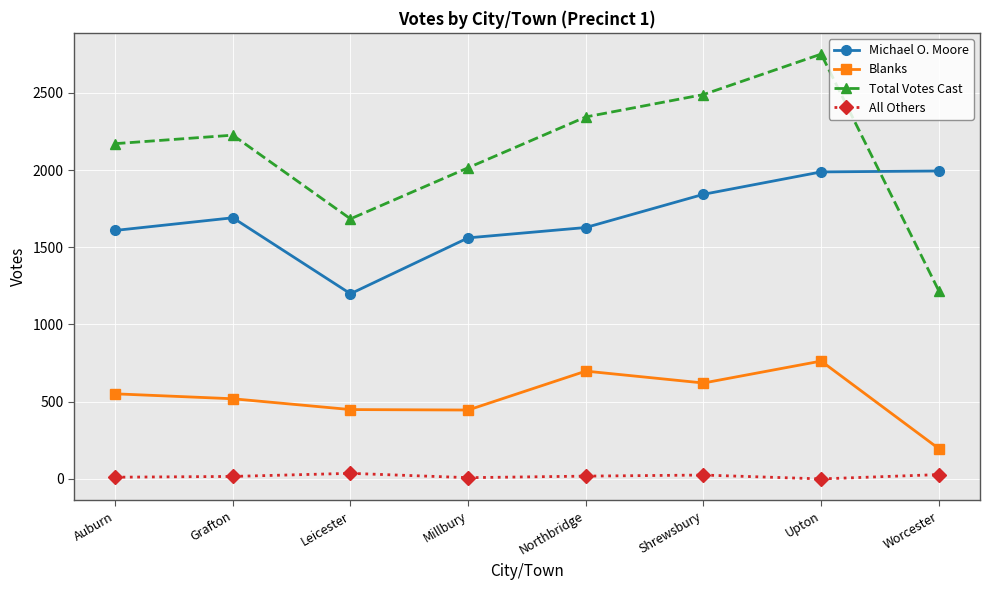

Which label corresponds to the largest value in the chart?

Upton